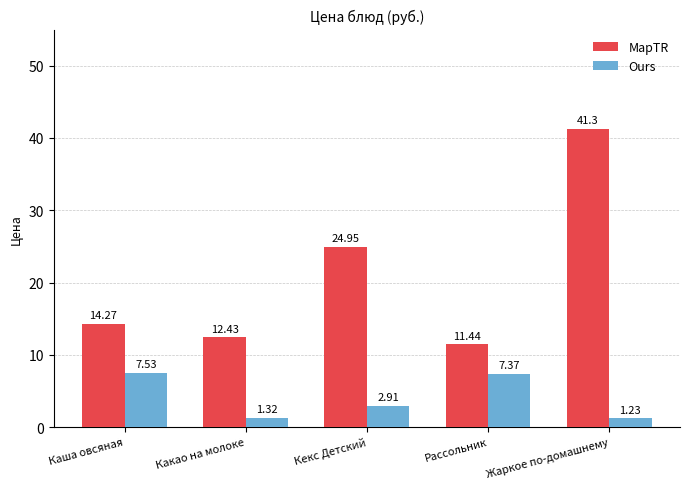

What are all the series names shown in the legend?

MapTR, Ours